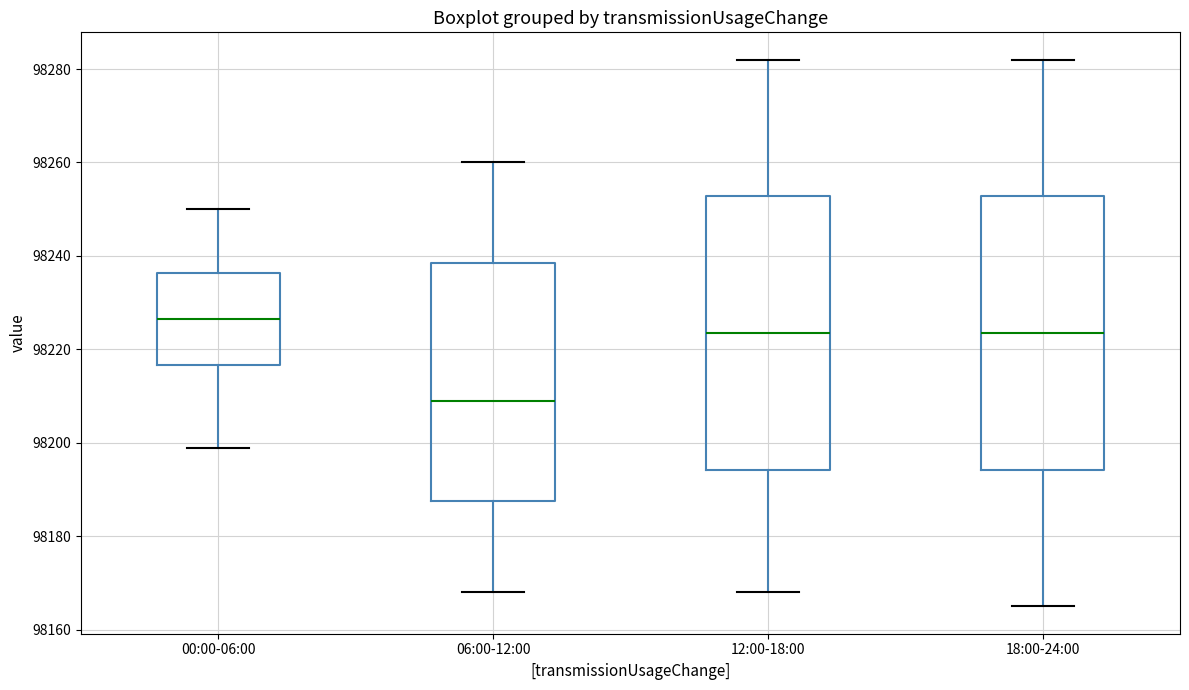

Reading left to right, read every box against the y-axis: the position of its median line, the range the box covers, and the ends of its whiskers. The values are not printed on the chart, so give them approximately, as read against the axis.

00:00-06:00: median 98226, box 98216 to 98236, whiskers 98200 to 98250
06:00-12:00: median 98210, box 98188 to 98238, whiskers 98168 to 98260
12:00-18:00: median 98224, box 98194 to 98252, whiskers 98168 to 98282
18:00-24:00: median 98224, box 98194 to 98252, whiskers 98166 to 98282